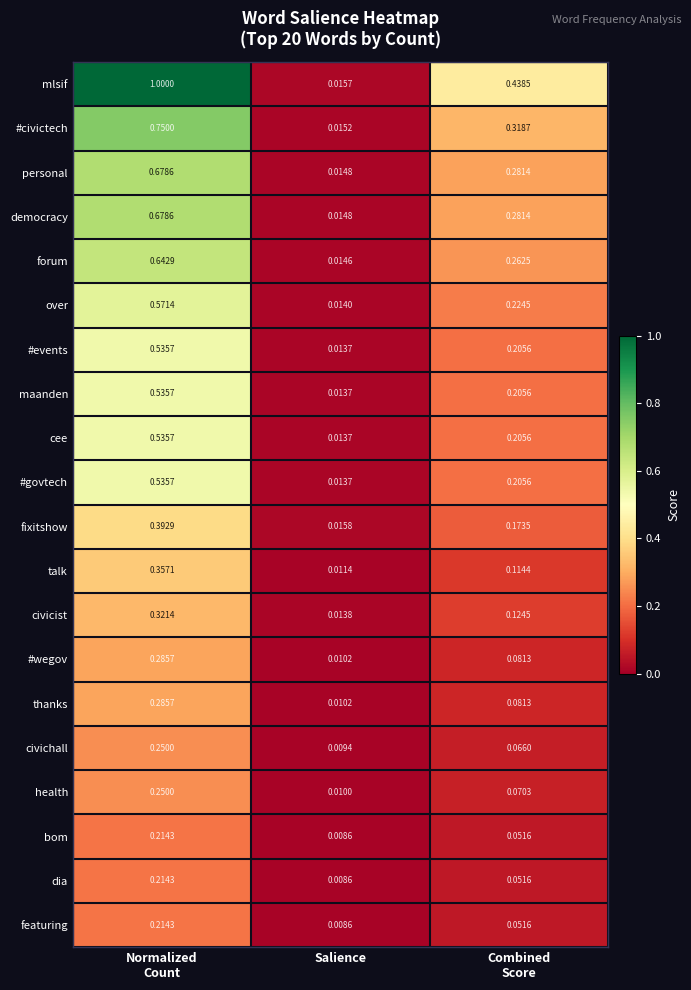

Which series has the widest spread of values?

mlsif